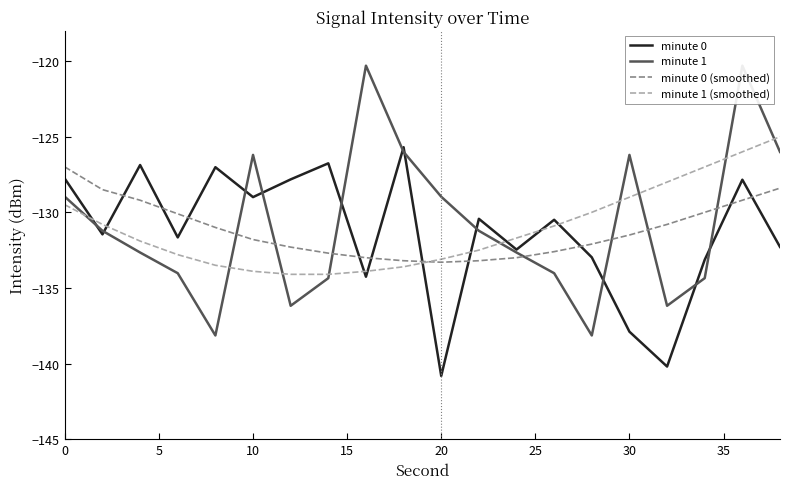

Reading right to left, extract all data points from this chart.

minute 0: -132.3	-127.8	-133.1	-140.2	-137.9	-133.0	-130.5	-132.5	-130.4	-140.8	-125.7	-134.3	-126.8	-127.8	-129.0	-127.0	-131.7	-126.9	-131.5	-127.8
minute 1: -126.0	-120.3	-134.4	-136.2	-126.2	-138.1	-134.0	-132.7	-131.2	-129.0	-126.0	-120.3	-134.4	-136.2	-126.2	-138.1	-134.0	-132.7	-131.2	-129.0
minute 0 (smoothed): -128.4	-129.2	-130.0	-130.8	-131.5	-132.1	-132.6	-133.0	-133.2	-133.3	-133.2	-133.0	-132.7	-132.3	-131.8	-131.0	-130.1	-129.2	-128.5	-127.0
minute 1 (smoothed): -125.0	-126.0	-127.0	-128.0	-129.0	-130.0	-130.9	-131.7	-132.5	-133.1	-133.6	-133.9	-134.1	-134.1	-133.9	-133.5	-132.8	-131.9	-130.8	-129.5